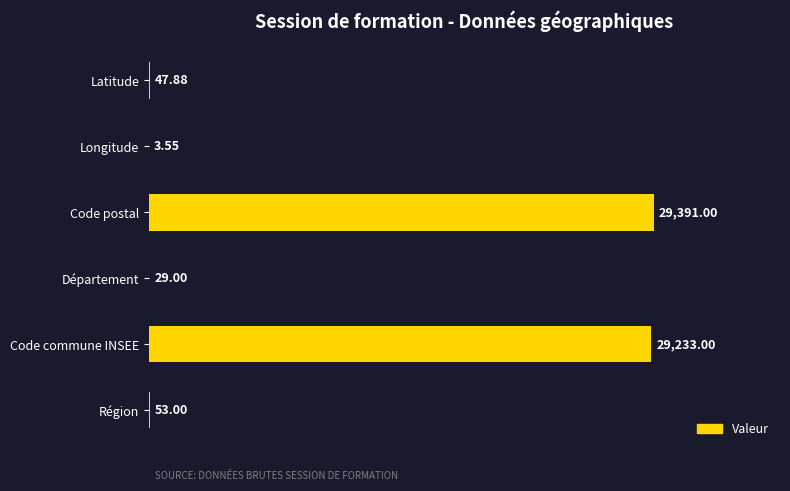

What is the sum of all values?

58757.4